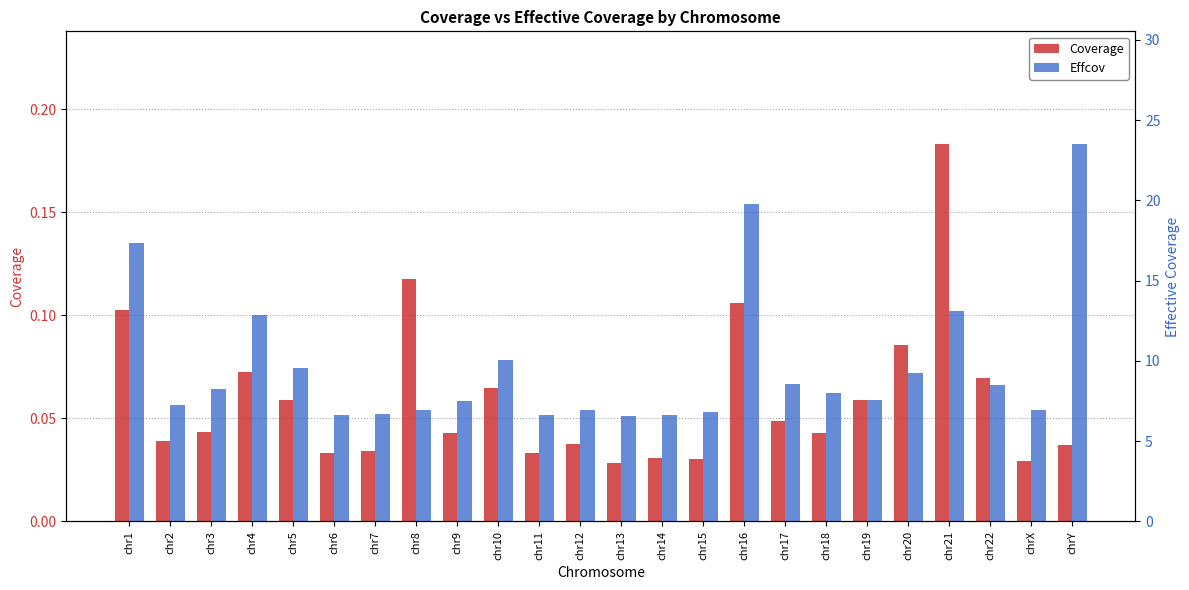

Which series has the largest total across all categories?

Effcov